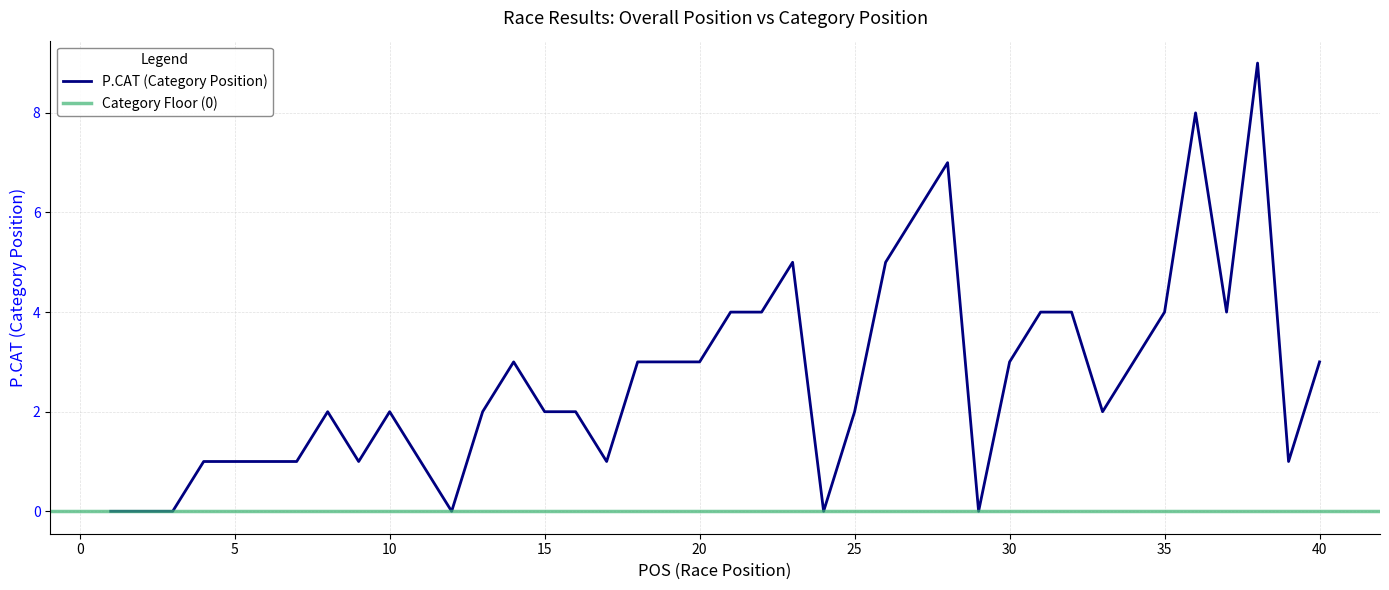

Is this an area chart (filled region under the line)?

No